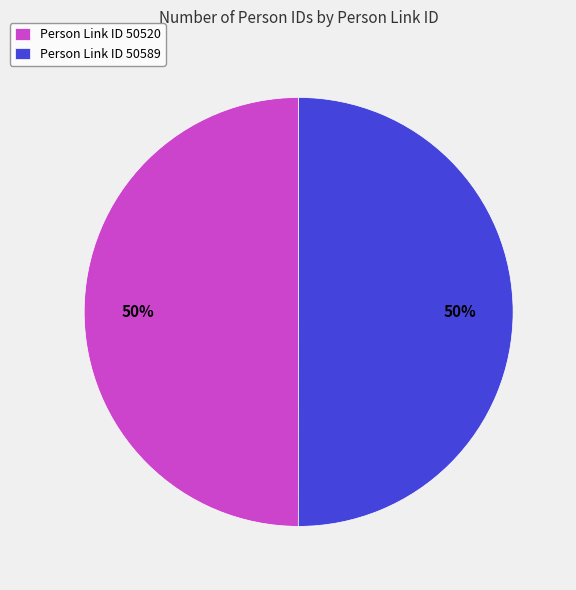

To the nearest percent, what portion does Person Link ID 50589 represent?

50%